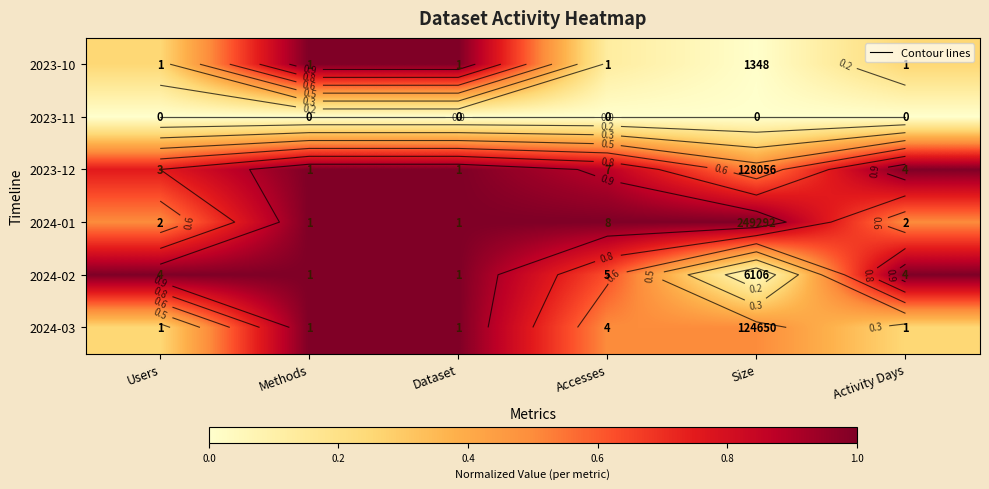

Is it true that 2024-01 equals 0.3 at Users?

False